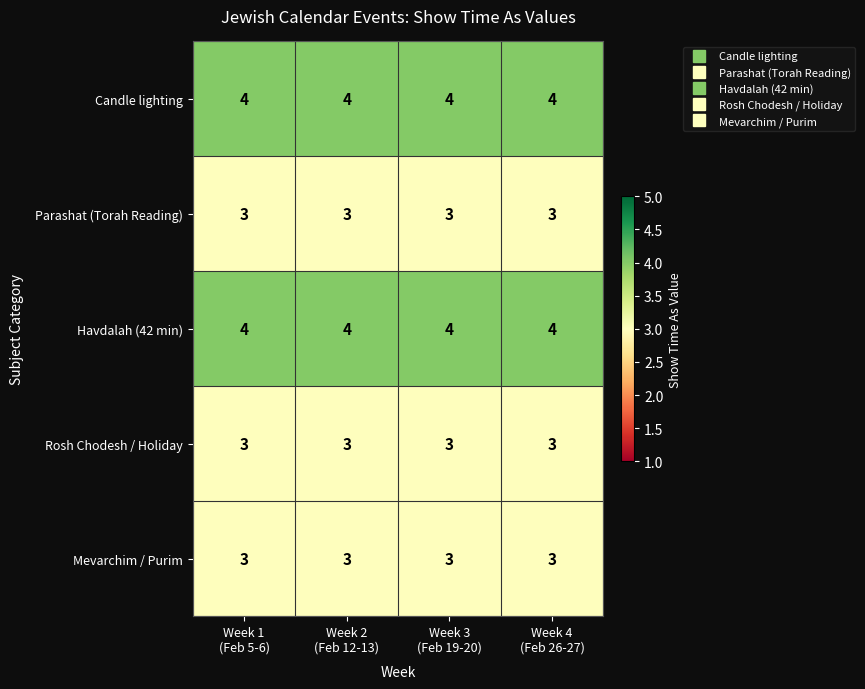

At how many categories does at least one series exceed 3?

4